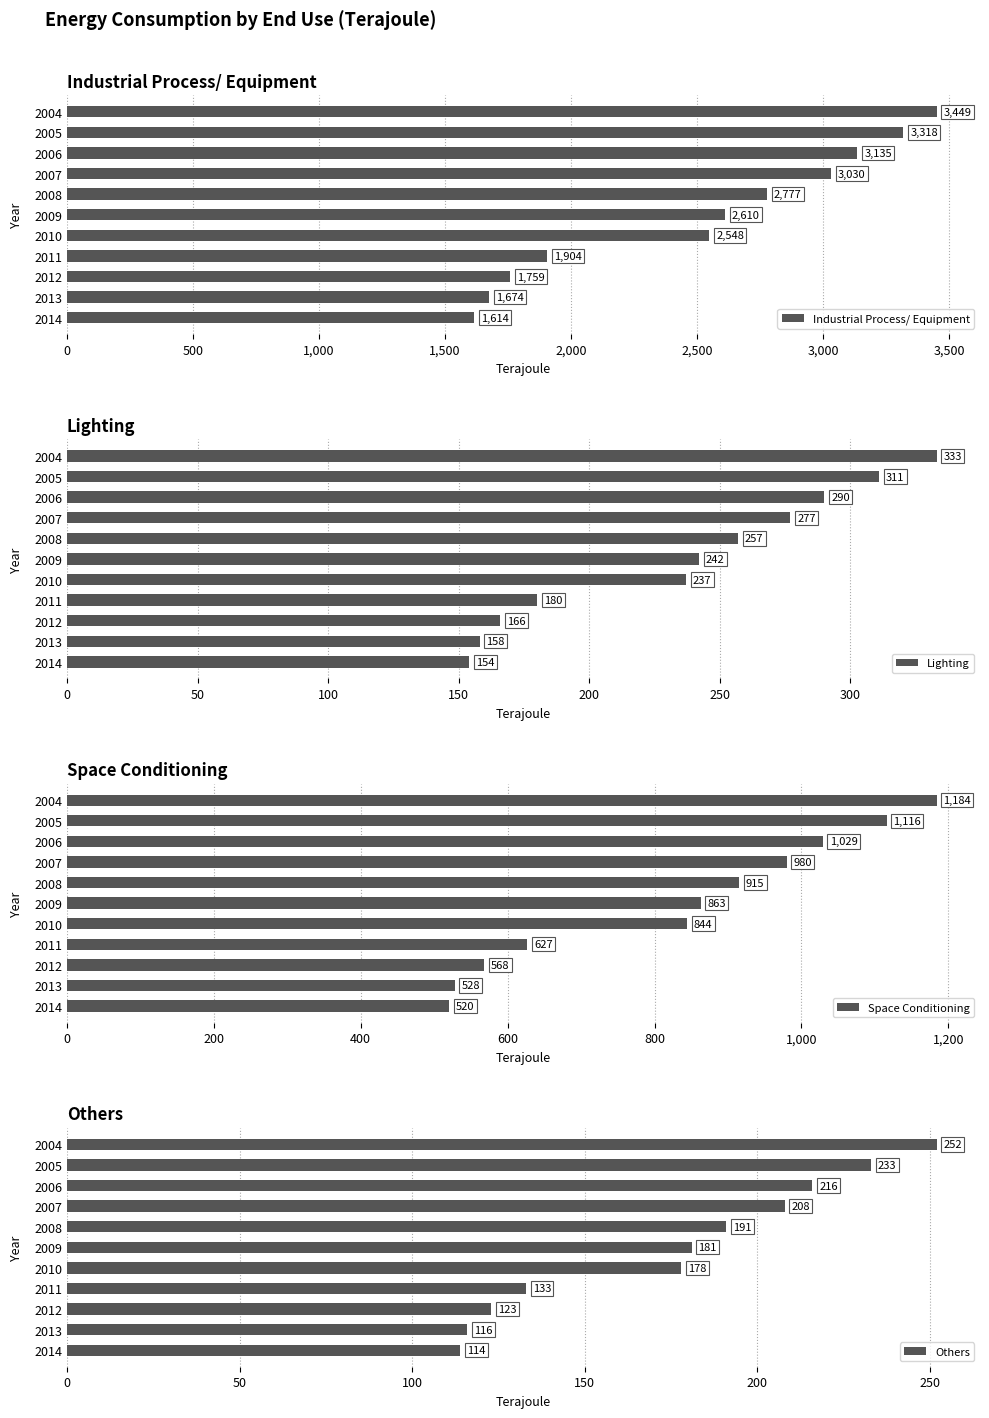

Which series has the largest range (max minus min)?

Industrial Process/ Equipment